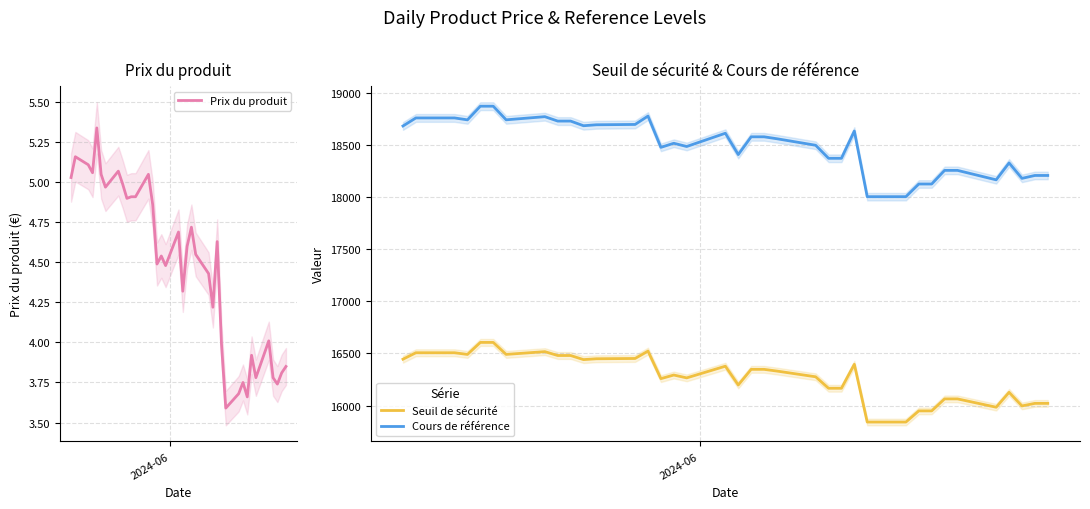

How many data points in Prix du produit are less than 4?

11